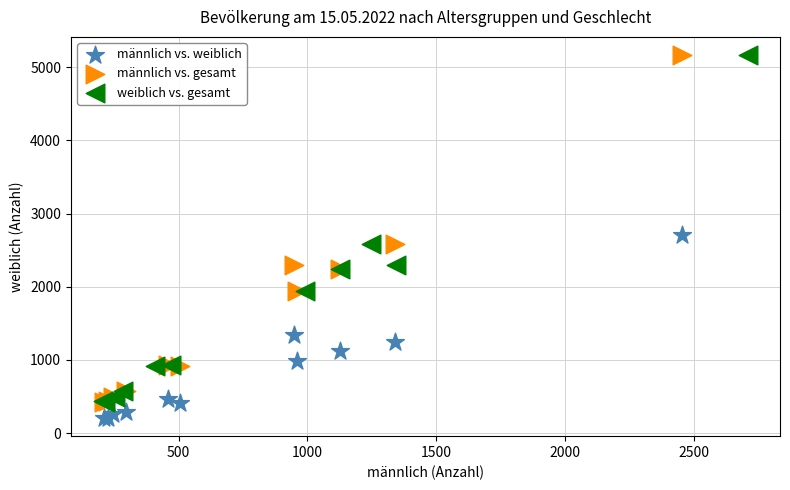

Which series reaches the minimum Y coordinate?

männlich vs. weiblich